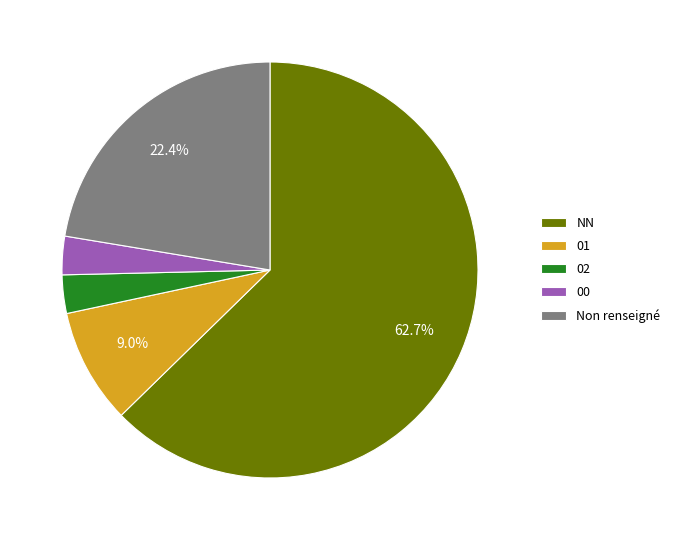

Count the number of slices in the pie.

5